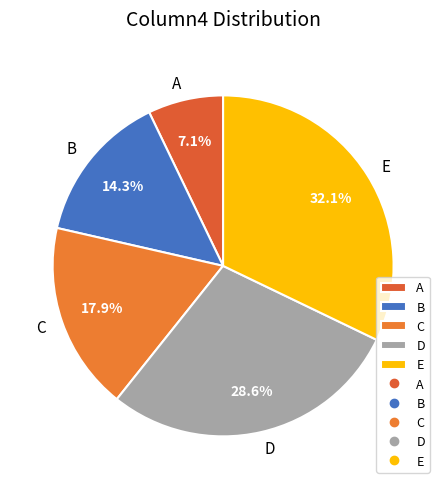

Is it true that B is 14% of the pie?

True